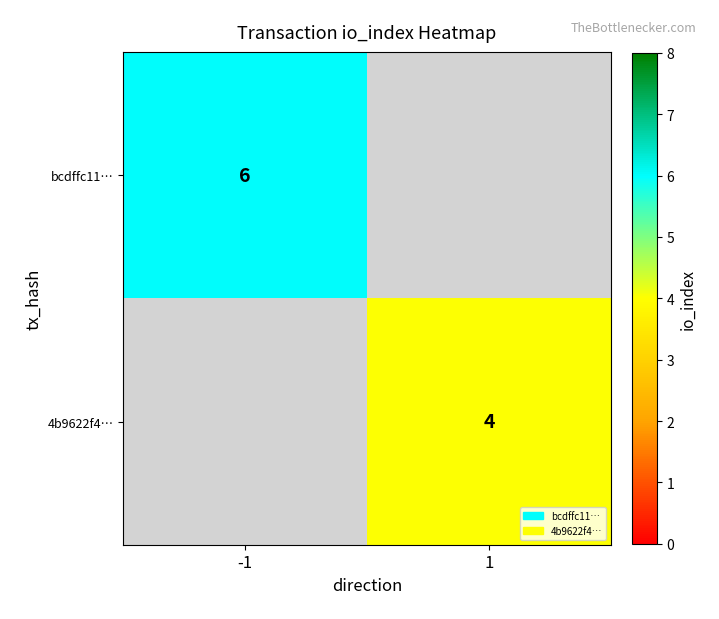

At which label does bcdffc11… reach its minimum?

-1